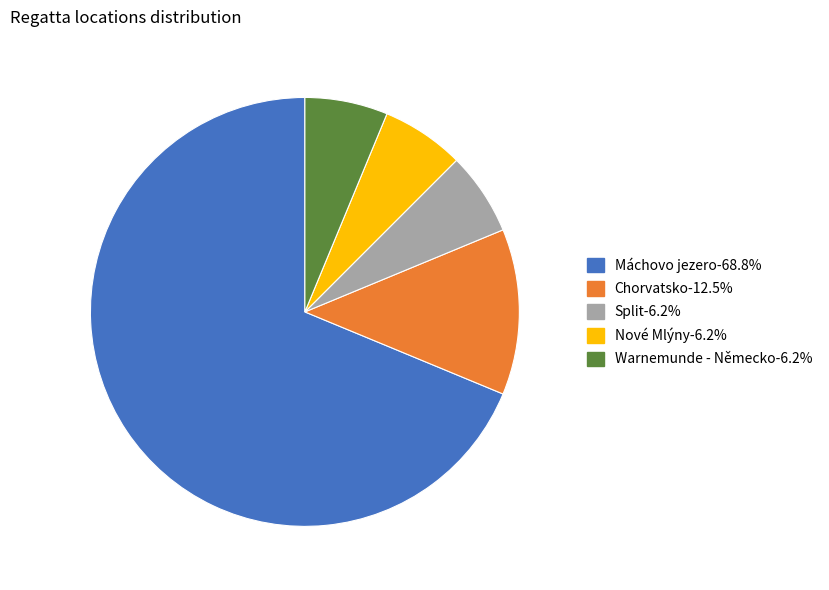

How many slices are in this pie chart?

5